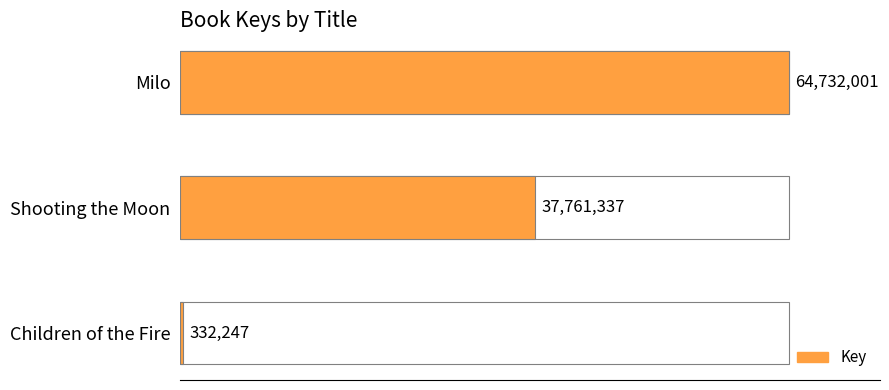

Are the bars grouped side by side (vs. stacked)?

No